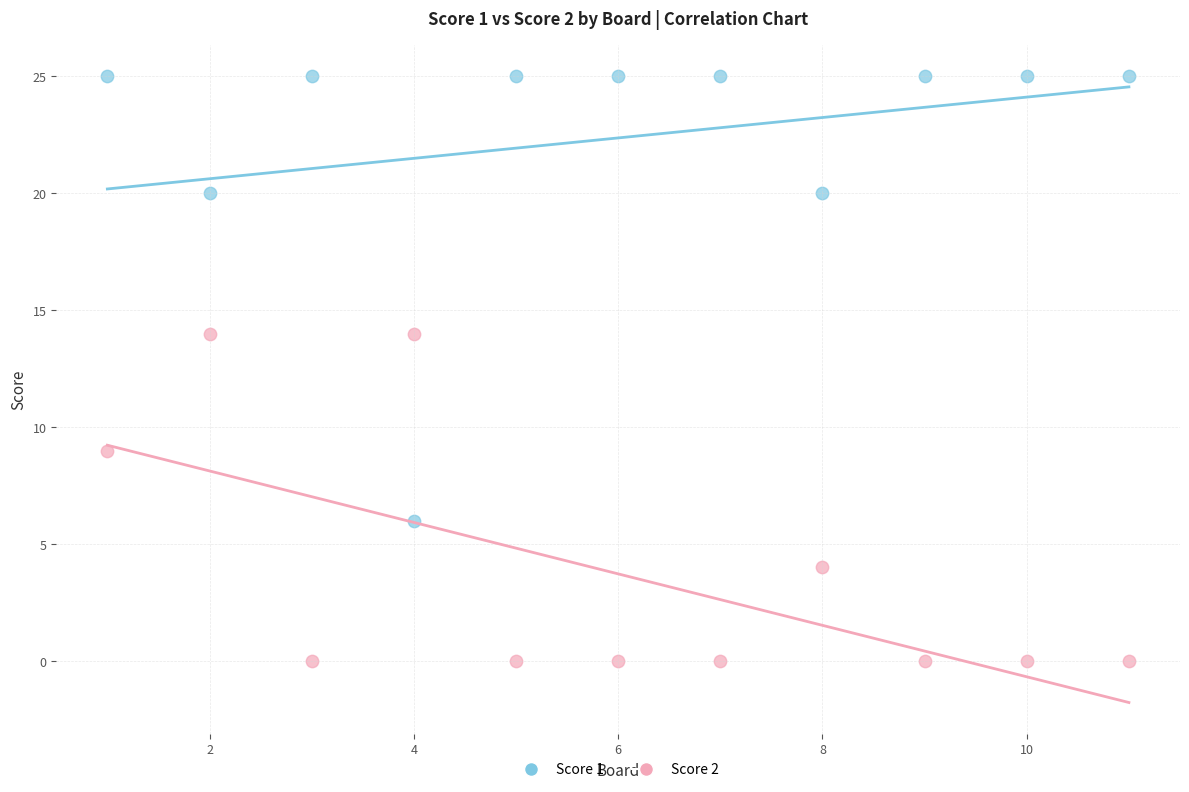

Across all data points, what is the range of X values (max minus min)?

10